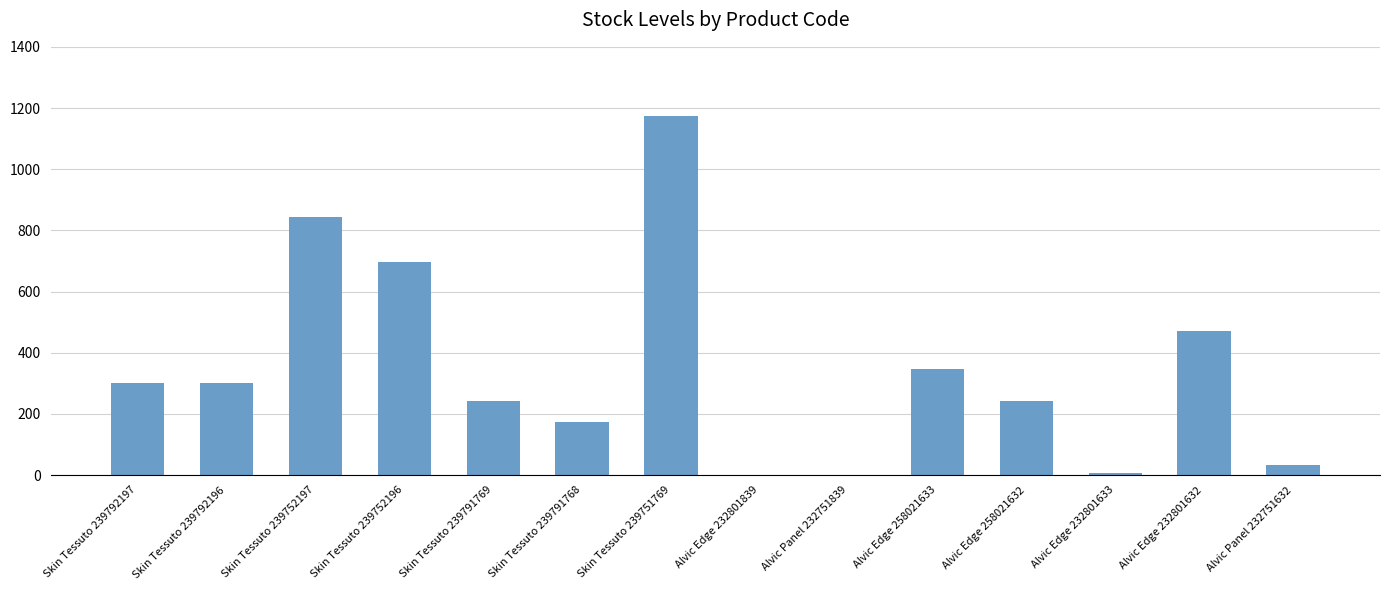

What is the greatest value displayed?

1175